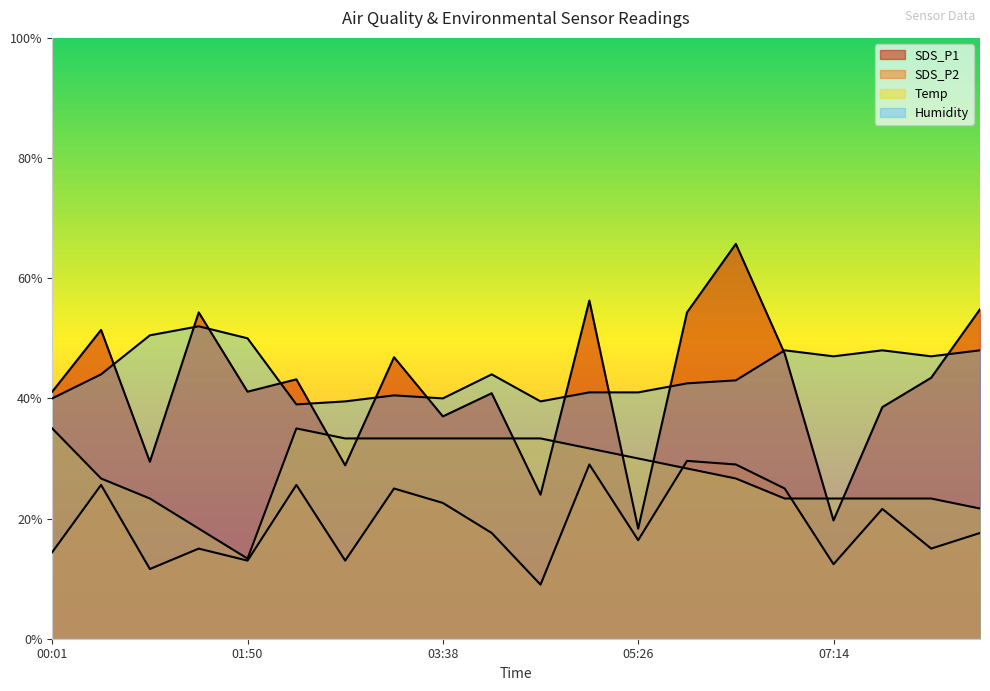

Between 08:35 and 02:17, which is larger?

08:35